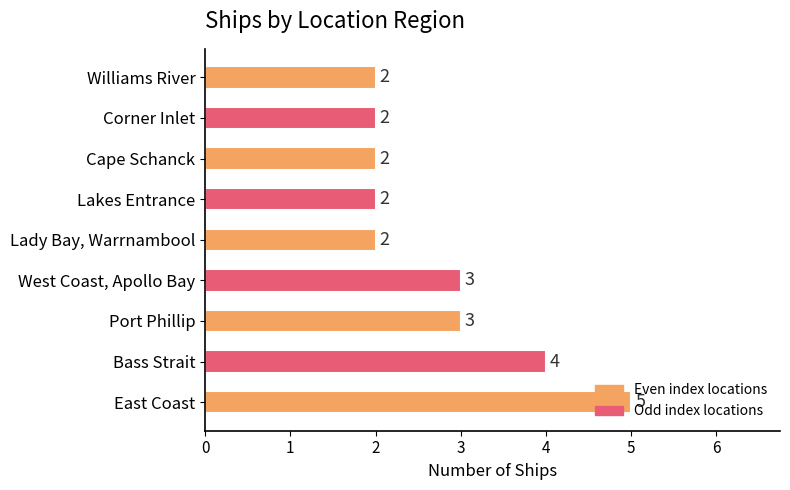

How many bars are there in total?

9